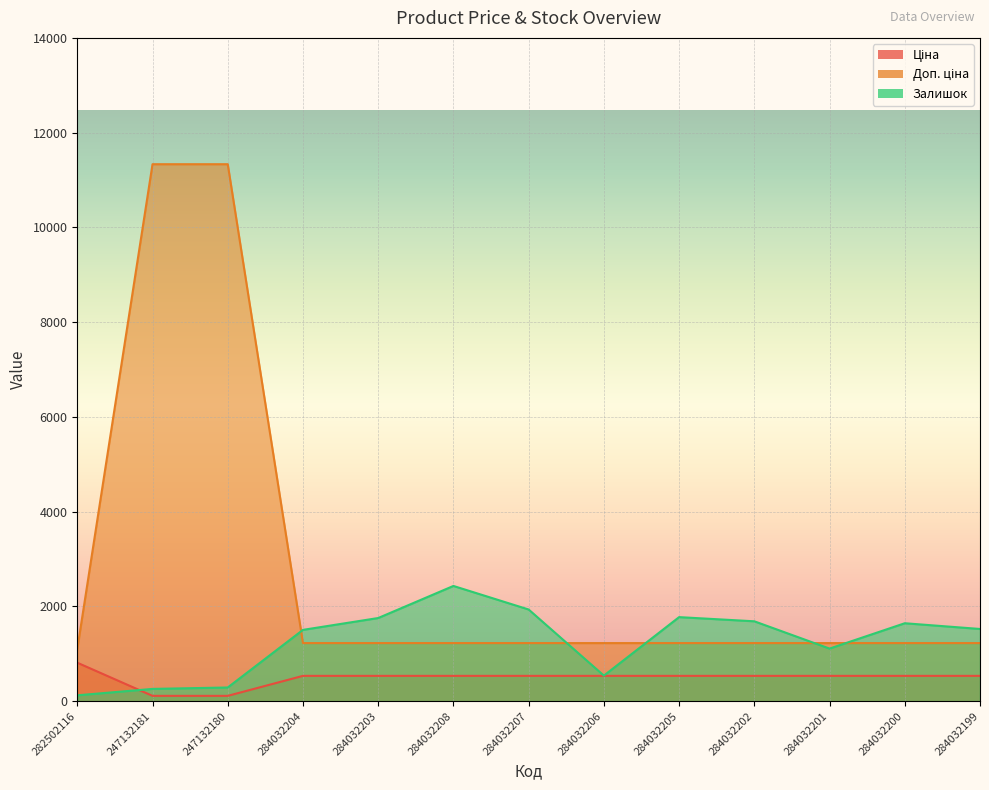

True or false: Залишок has more than 0 points higher than both neighbors.

True